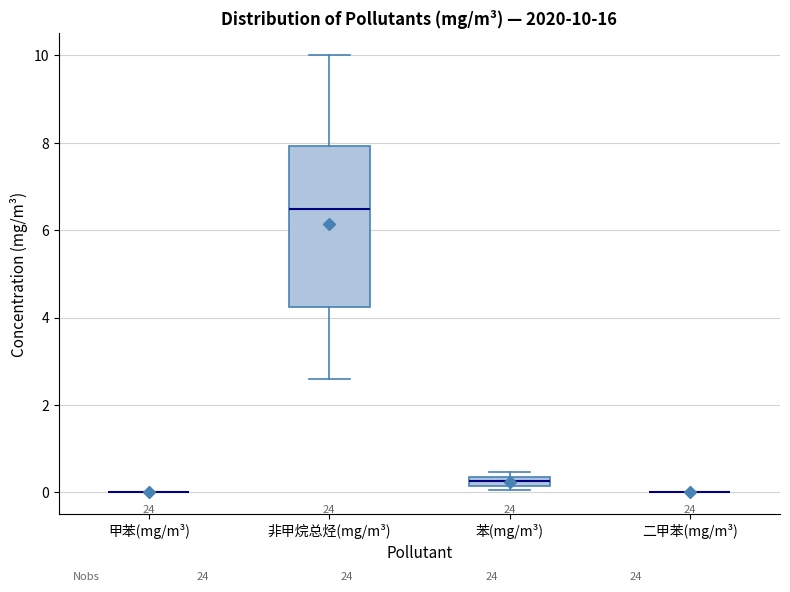

Comparing the boxes themselves (not the whiskers), which one is the tallest?

非甲烷总烃(mg/m³)